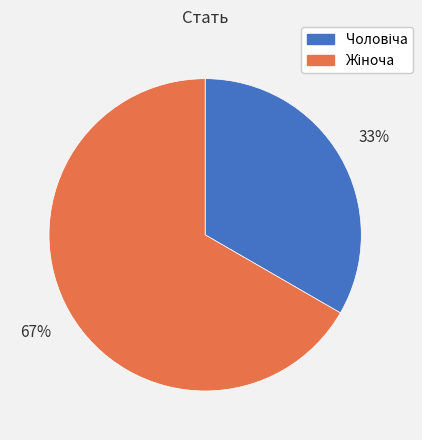

To the nearest percent, what is the average slice percentage?

50%